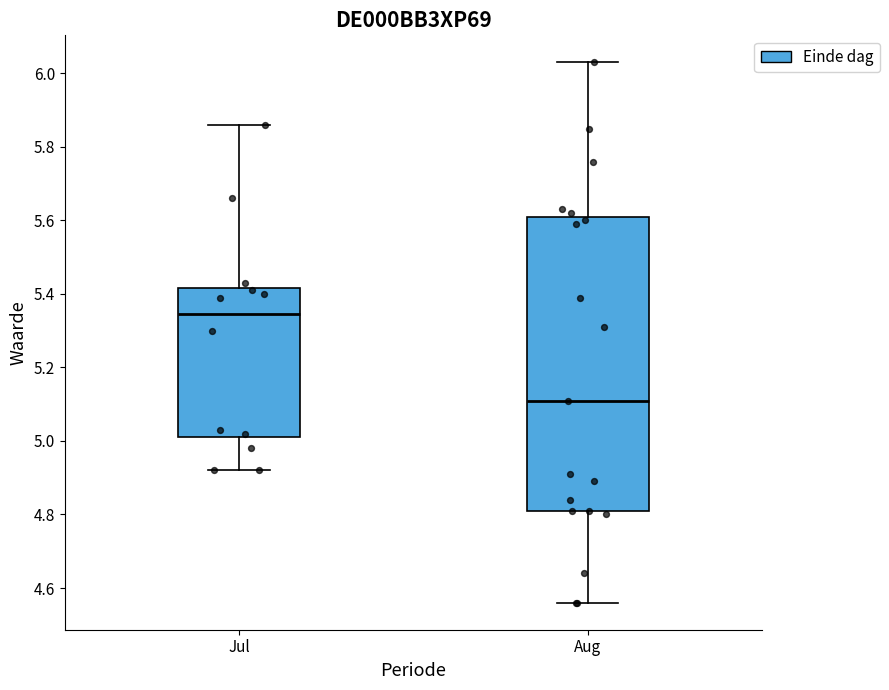

Where is the upper edge of the box for Aug on the y-axis? The values are not printed on the chart, so give them approximately, as read against the axis.

5.62